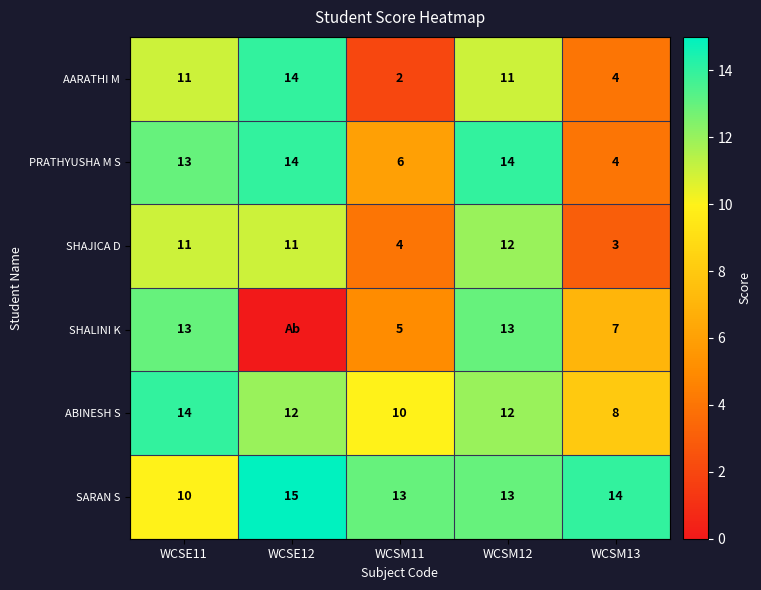

What is the difference between the maximum and second lowest values in the AARATHI M series?

10